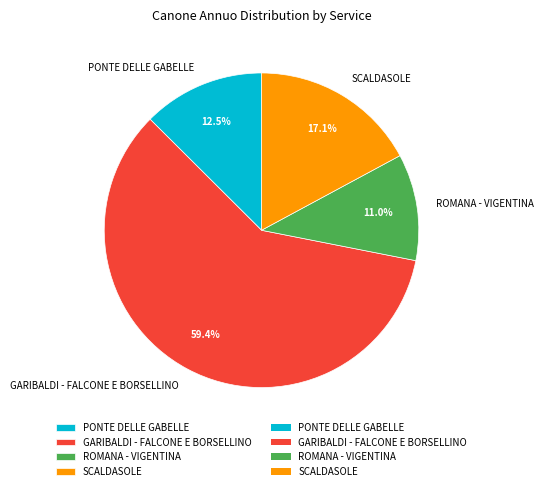

What is the largest slice in the pie chart?

GARIBALDI - FALCONE E BORSELLINO